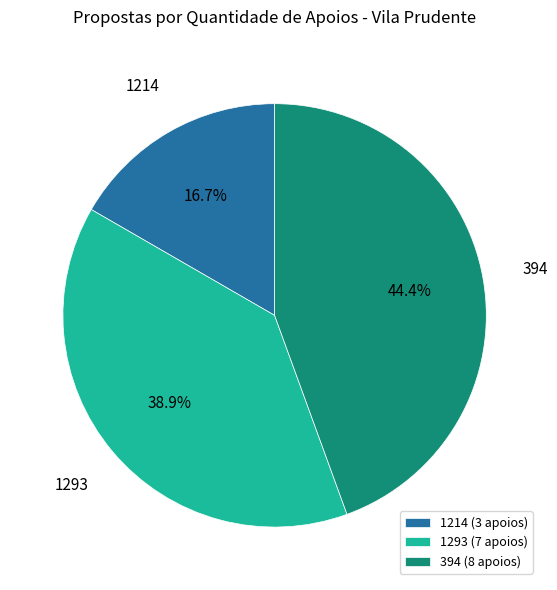

Does 1214 account for over 50% of the chart?

No